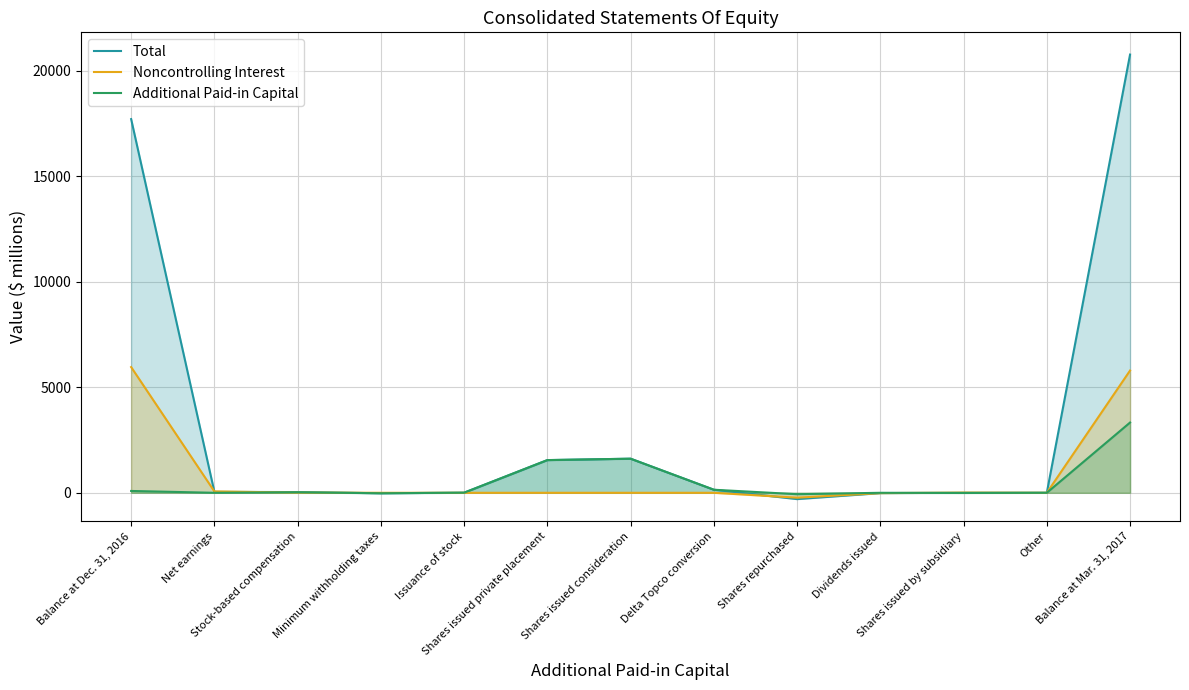

Does the chart display data point markers on the line(s)?

No